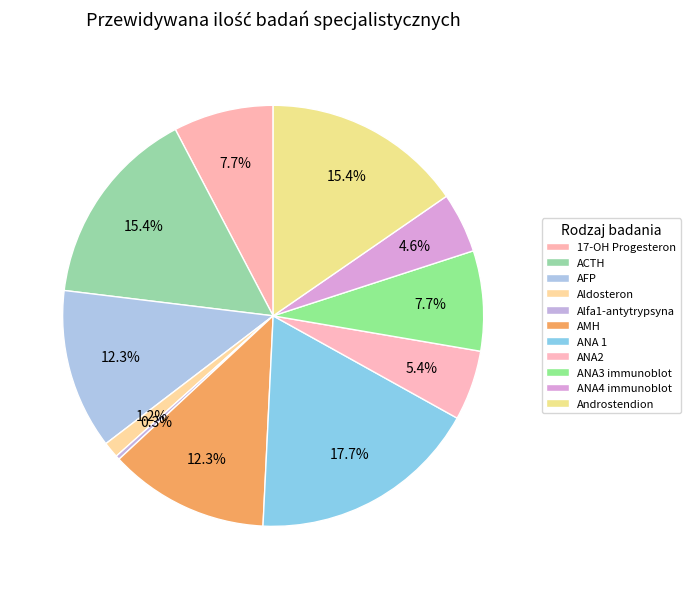

To the nearest percent, what is the difference between the ANA 1 and ANA3 immunoblot slice percentages?

10%